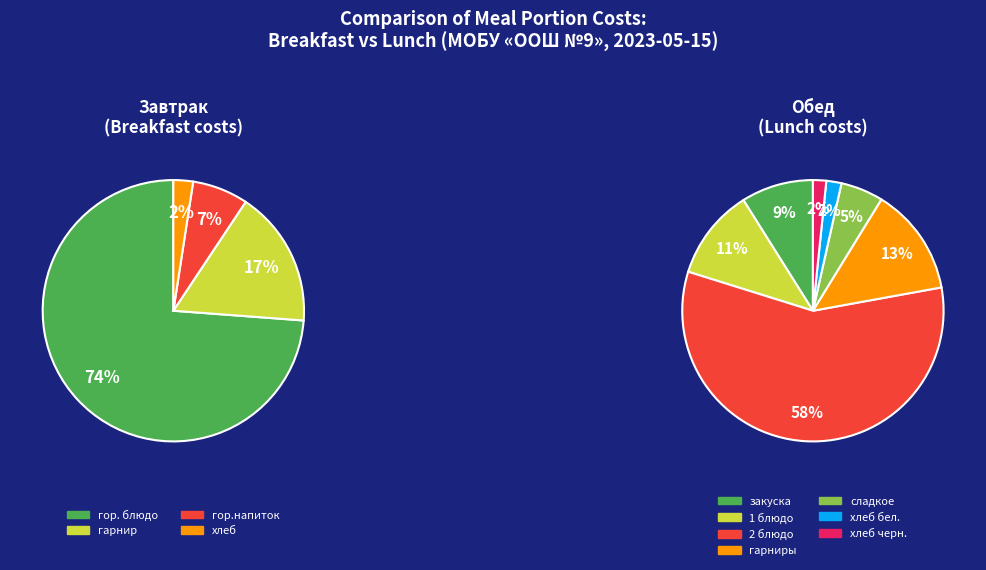

How many slices are in this pie chart?

11